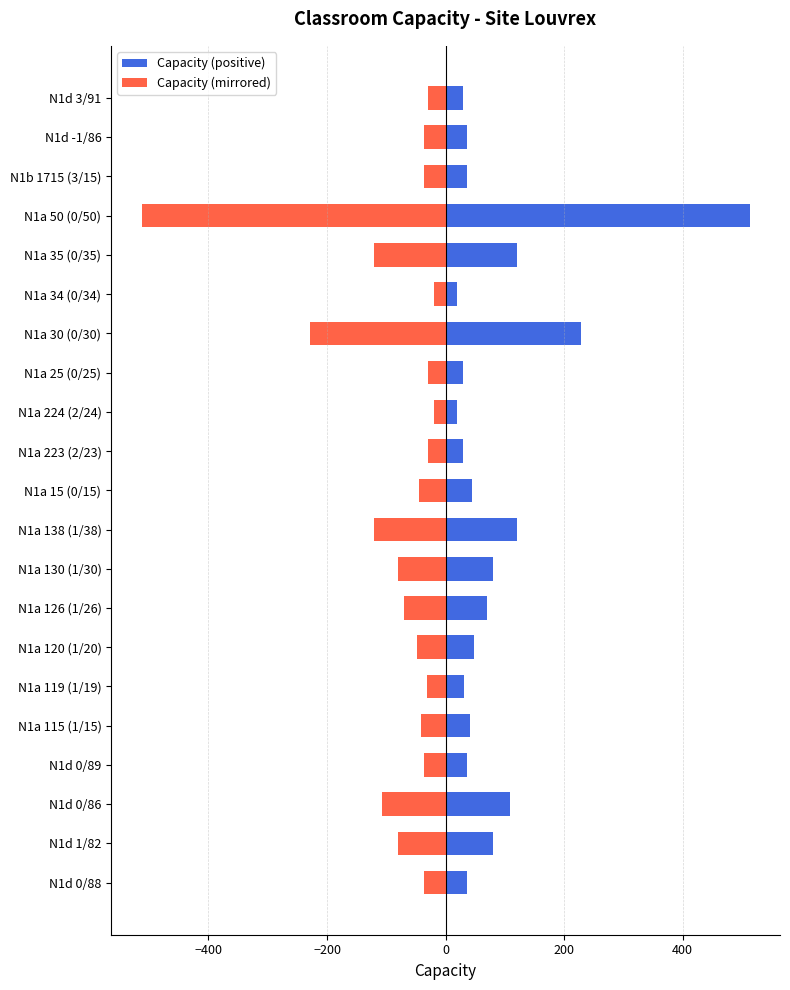

Is the value of Capacity (mirrored) at N1a 35 (0/35) greater than the value of Capacity at N1a 15 (0/15)?

No